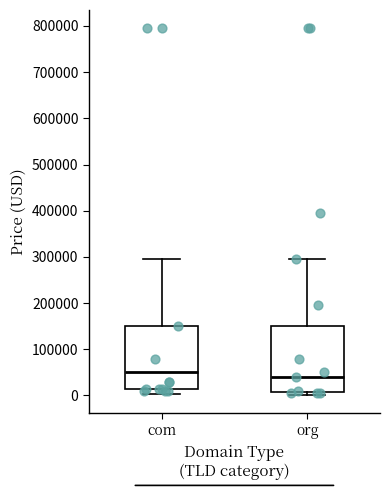

Reading left to right, transcribe this box plot: for each box, give where its median line is, the range the box spans, and where its two whiskers end, as read against the y-axis. The values are not printed on the chart, so give them approximately, as read against the axis.

com: median 50000, box 10000 to 150000, whiskers 0 to 290000
org: median 40000, box 10000 to 150000, whiskers 0 to 290000